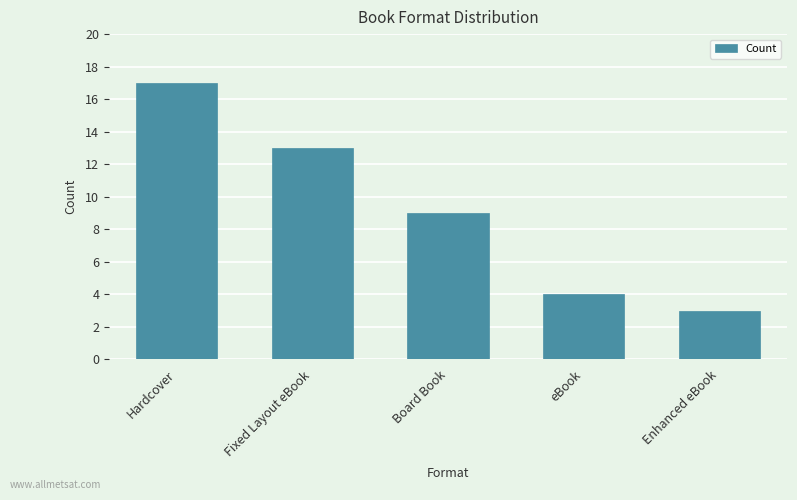

Count the number of categories in the chart.

5